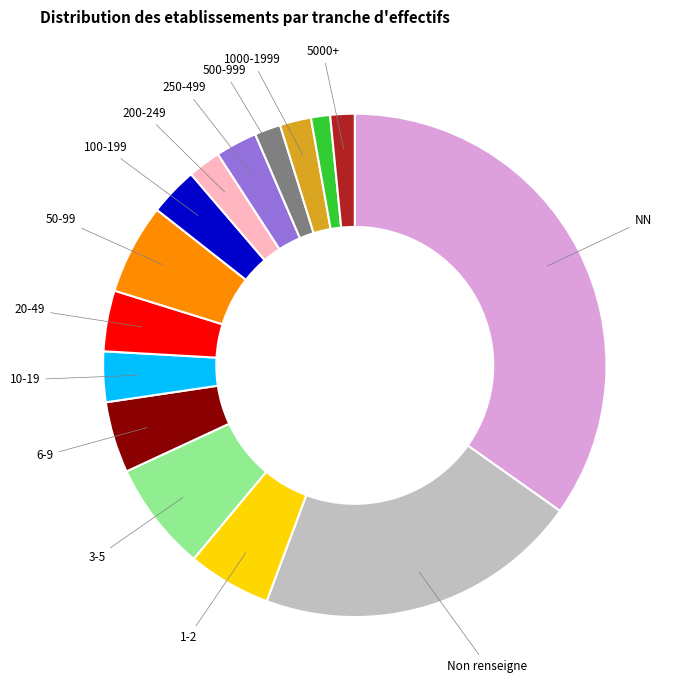

Does any single category account for the majority?

No